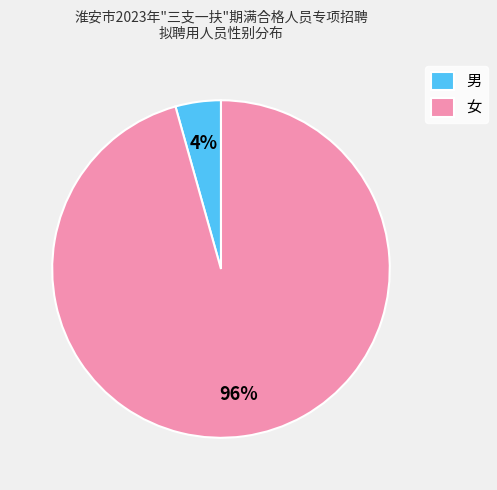

To the nearest percent, what is the average slice percentage?

50%